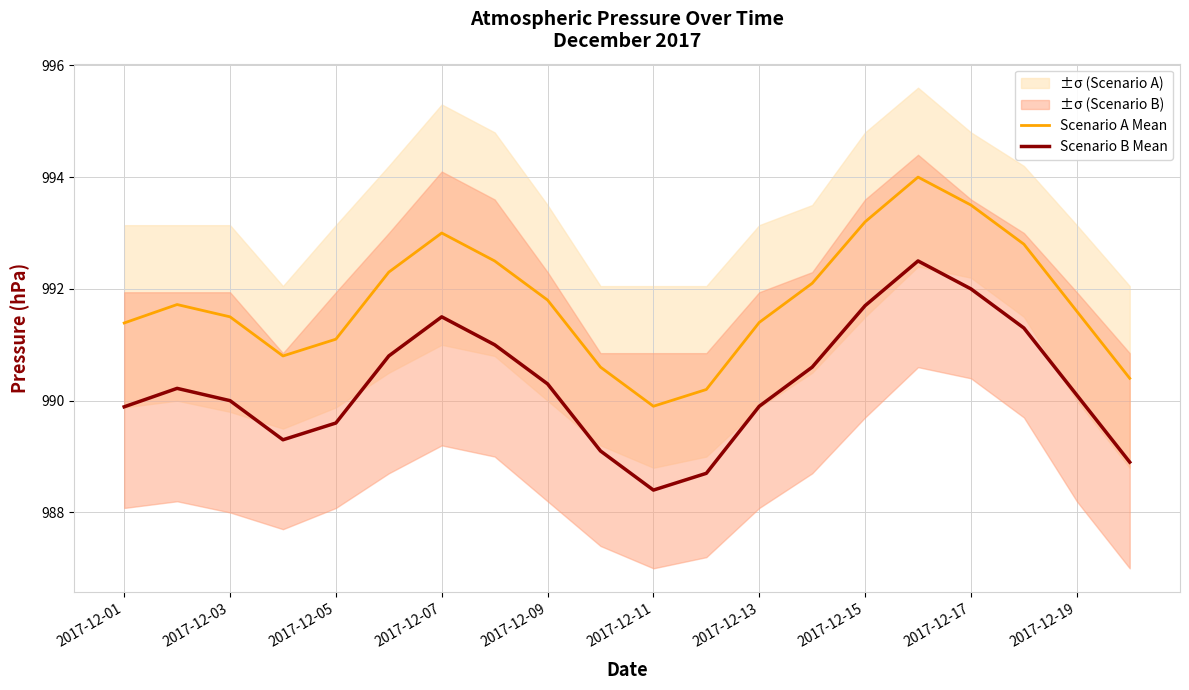

How many lines are shown in the chart?

2